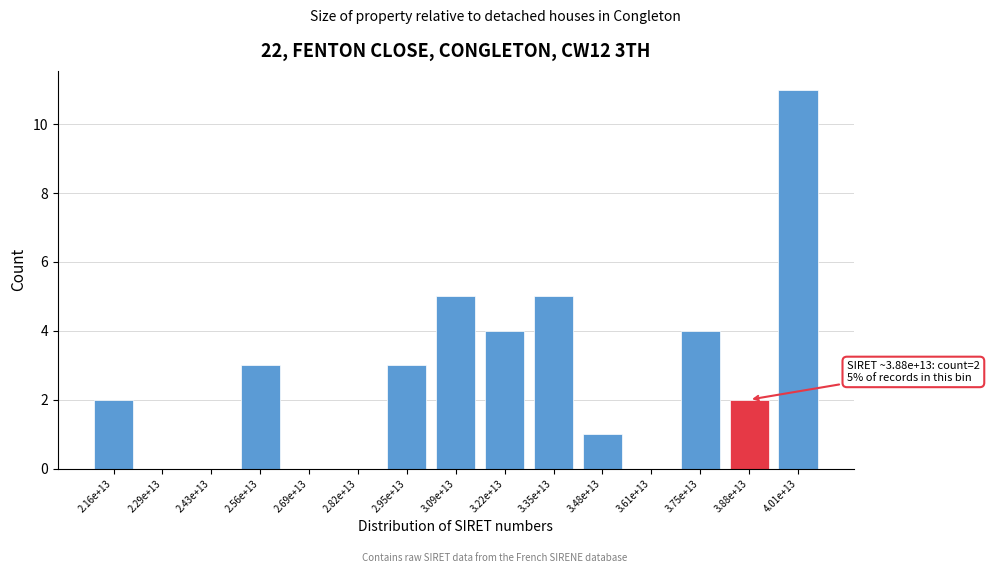

Reading right to left, list all the values displayed in this chart.

4.01e+13=11	3.88e+13=2	3.75e+13=4	3.61e+13=0	3.48e+13=1	3.35e+13=5	3.22e+13=4	3.09e+13=5	2.95e+13=3	2.82e+13=0	2.69e+13=0	2.56e+13=3	2.43e+13=0	2.29e+13=0	2.16e+13=2